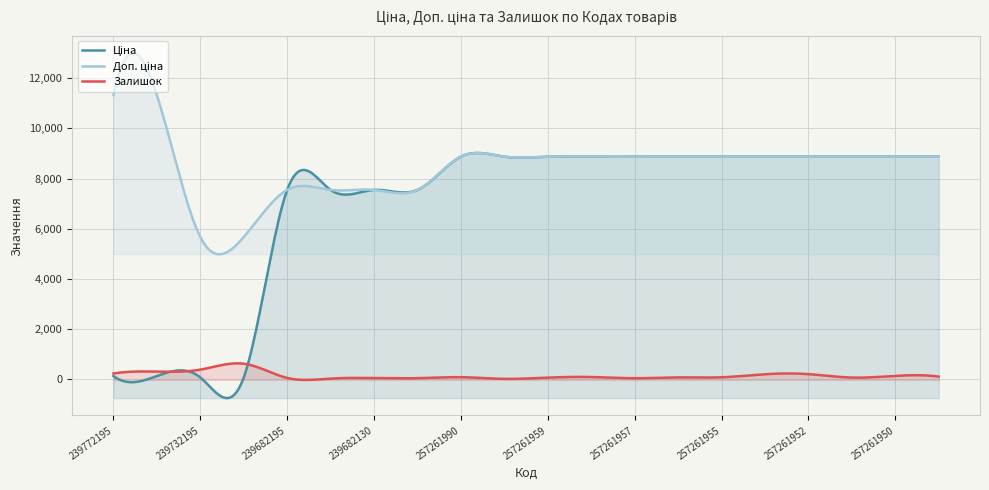

What is the highest value of the Залишок series?

622.2